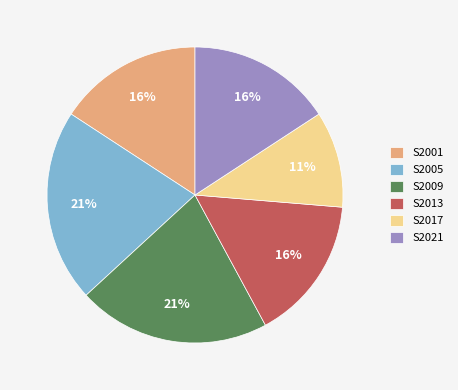

Do S2013 and S2005 together represent more than half of the pie?

No